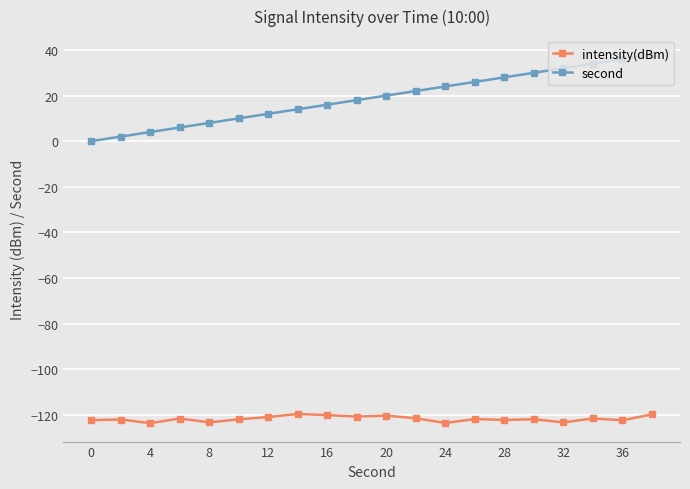

What is the sum of all intensity(dBm) values?

-2436.2